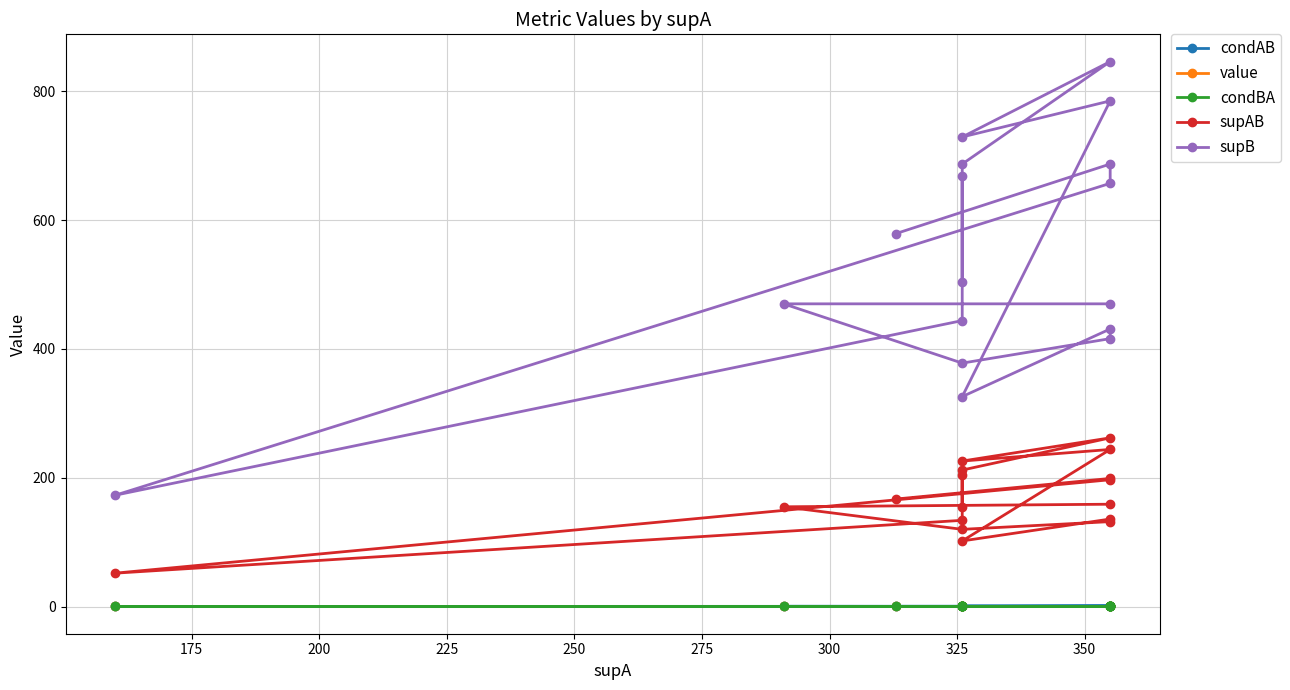

What are all the series names shown in the legend?

condAB, value, condBA, supAB, supB